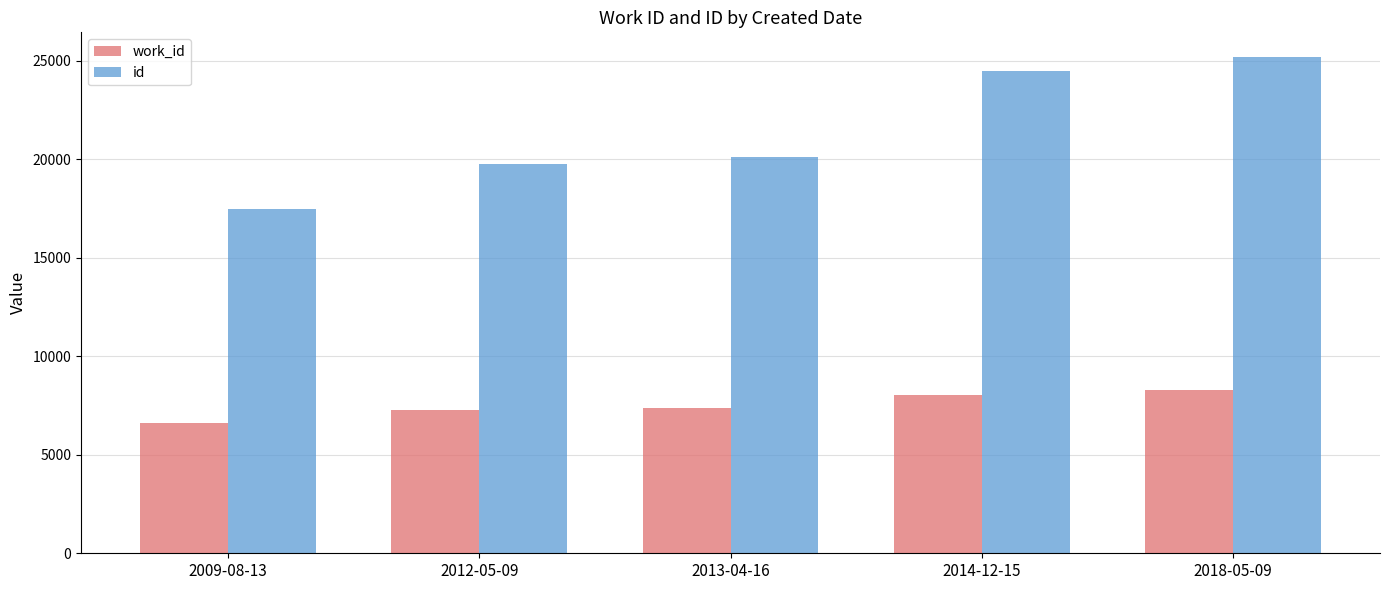

Are the bars horizontal?

No